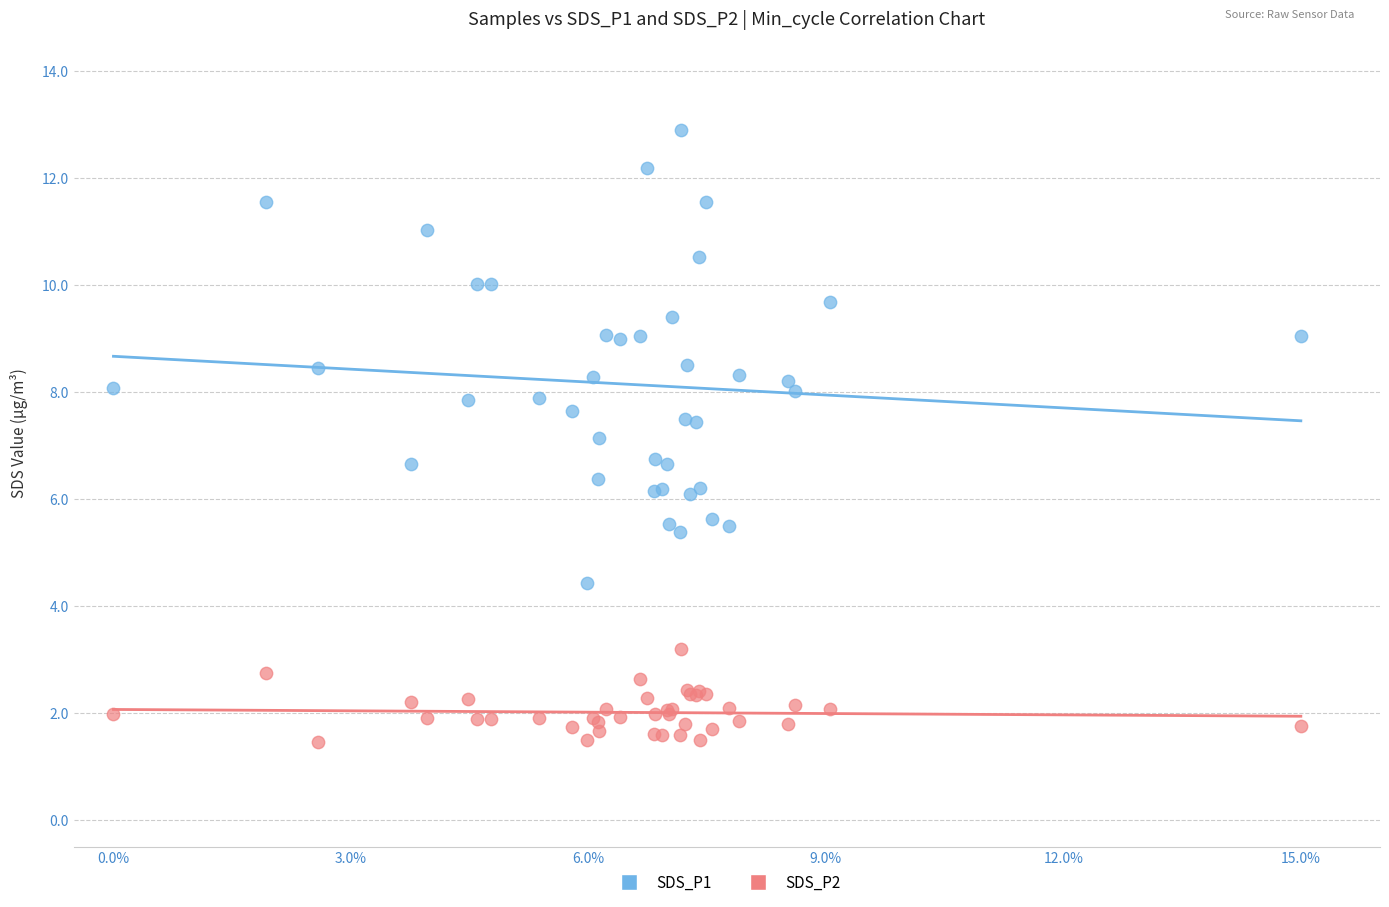

Which series has the largest Y range (max minus min)?

SDS_P1